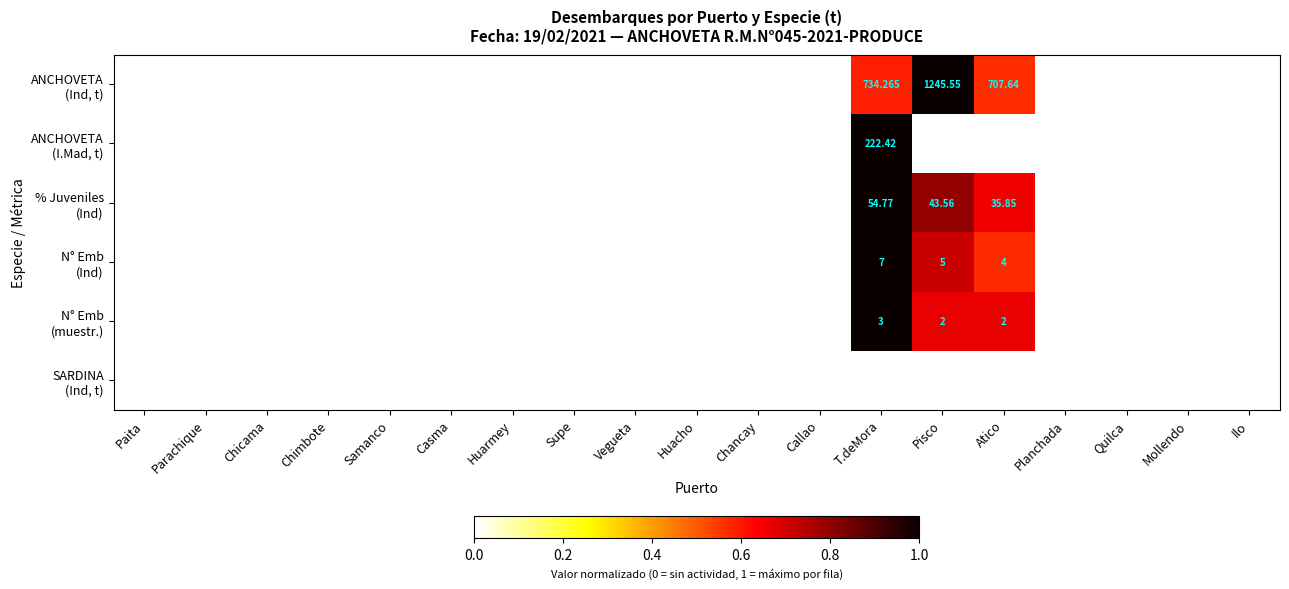

What is the sum of the % Juveniles (Ind) values at Atico and Pisco?

1.5